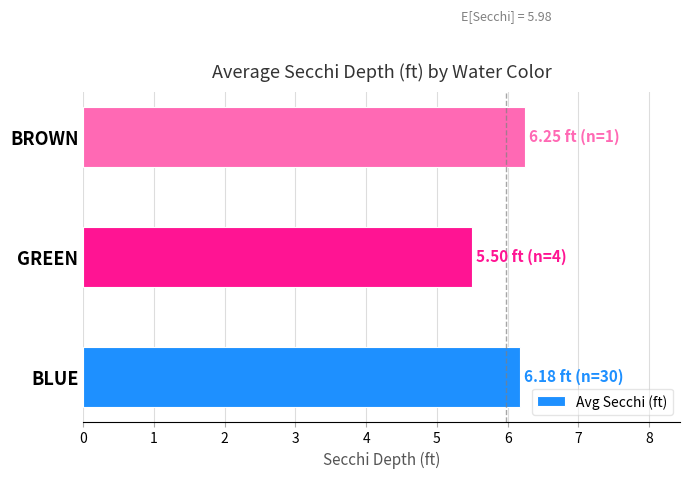

List the labels in order of value, largest first.

BROWN, BLUE, GREEN